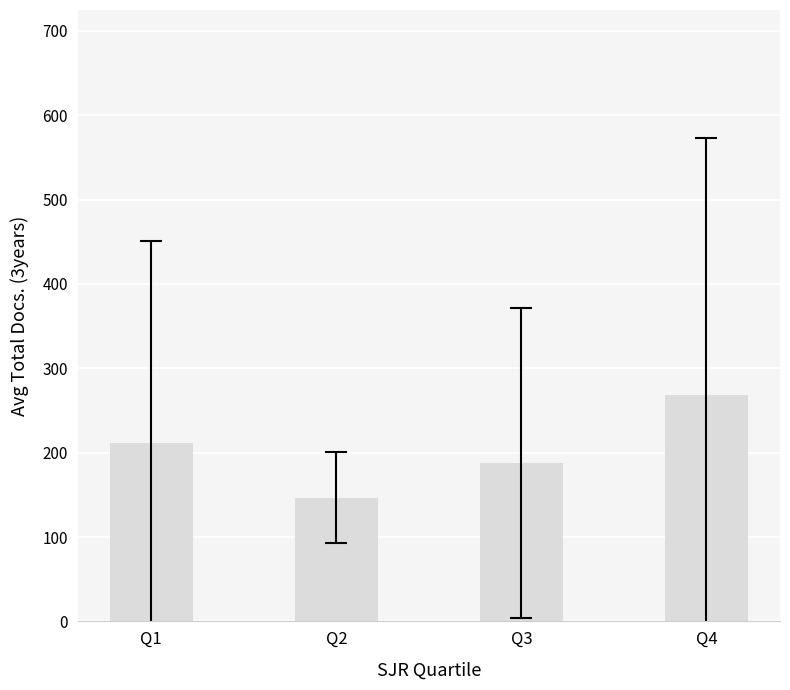

Rank the categories by value from lowest to highest.

Q2, Q3, Q1, Q4